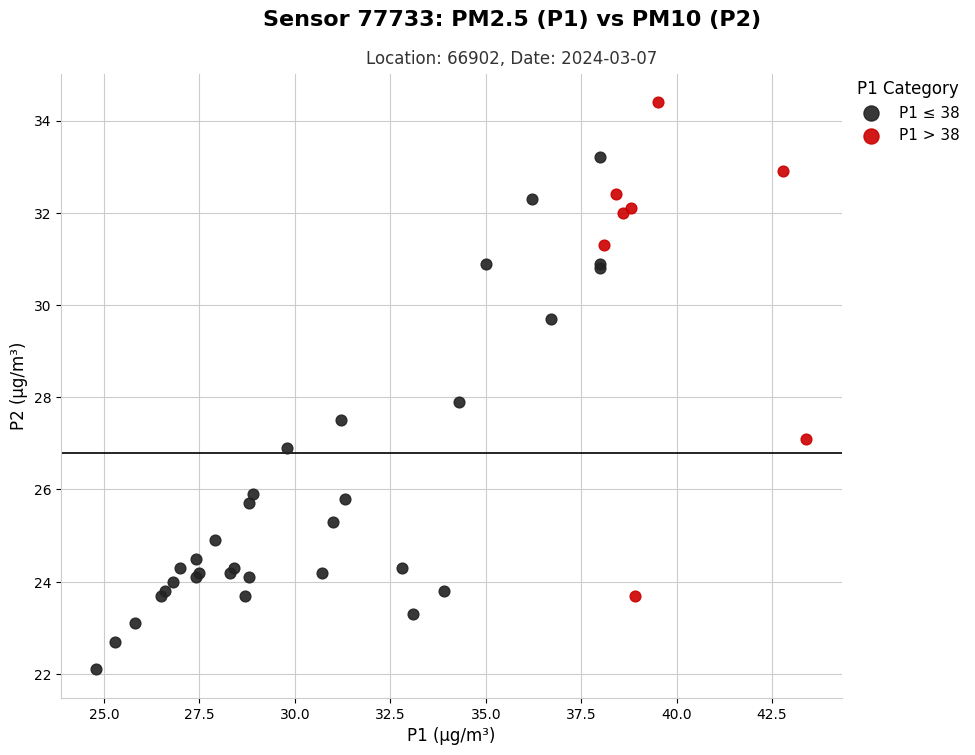

What are all the series names shown in the legend?

P1 ≤ 38, P1 > 38